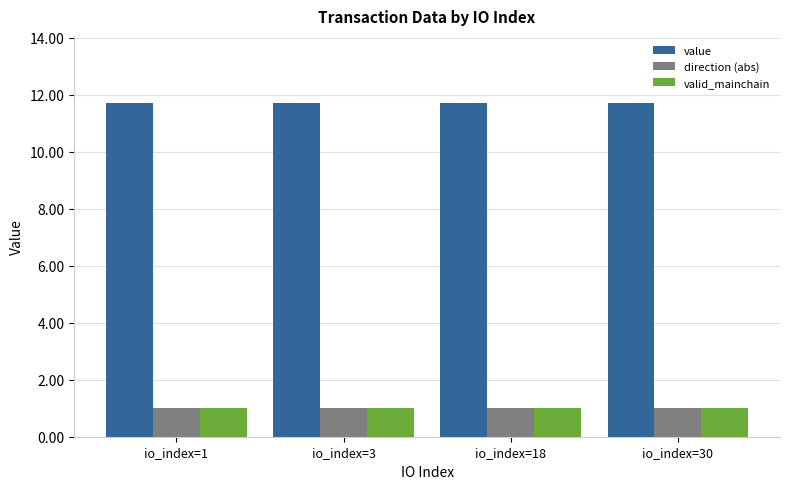

The value series shows 11.7 at io_index=1. True or false?

True